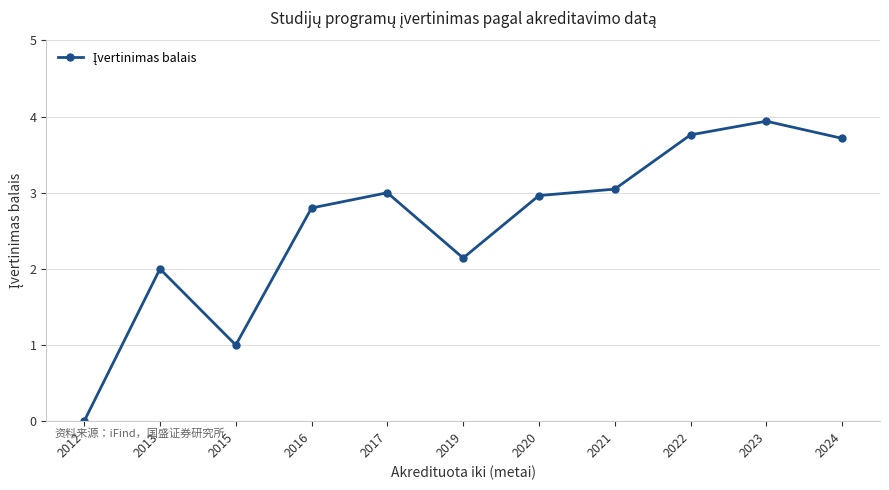

The chart shows a value of 3.6 at 2019. True or false?

False